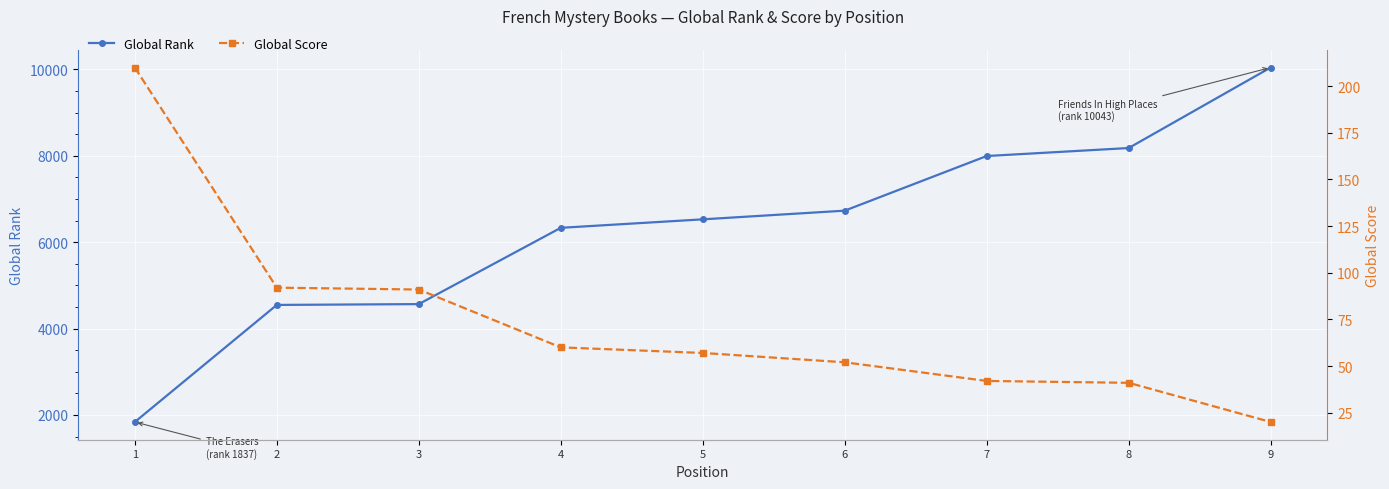

What is the difference between the maximum and second lowest values in the Global Rank series?

5496